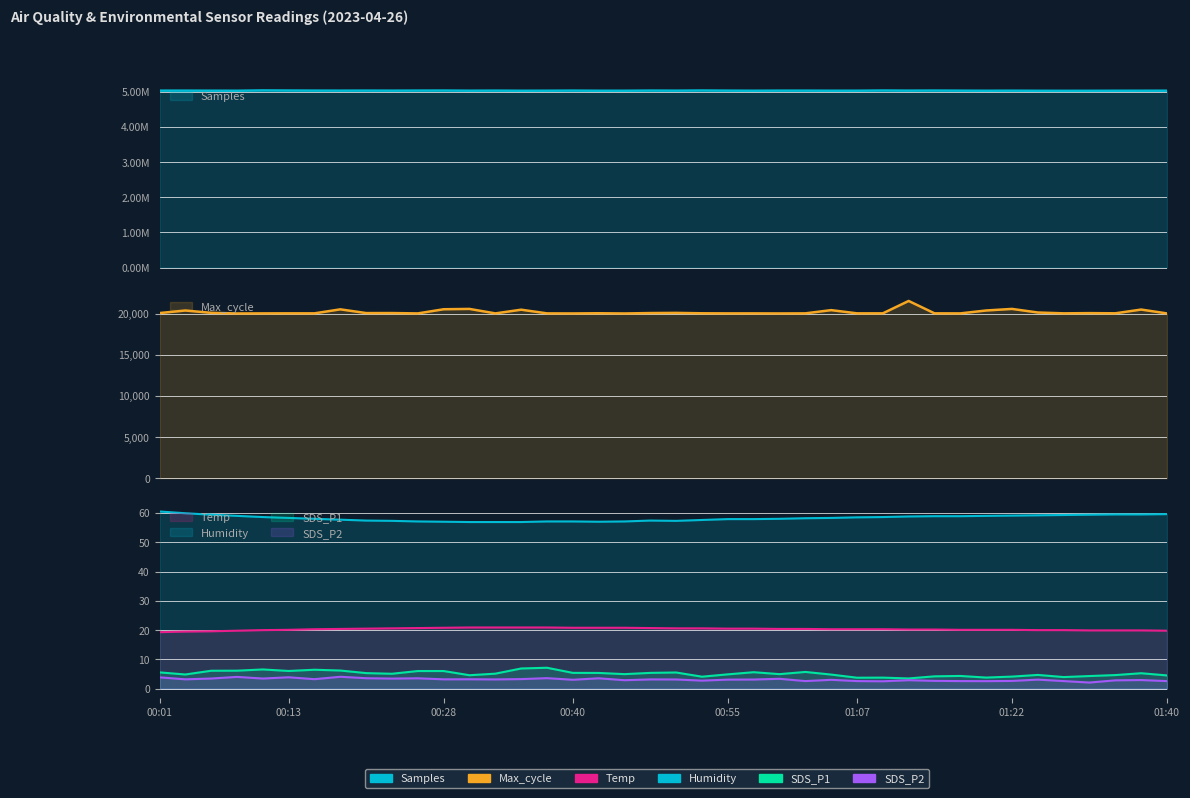

List the series in order of their peak value, lowest first.

SDS_P2, SDS_P1, Temp, Humidity, Max_cycle, Samples